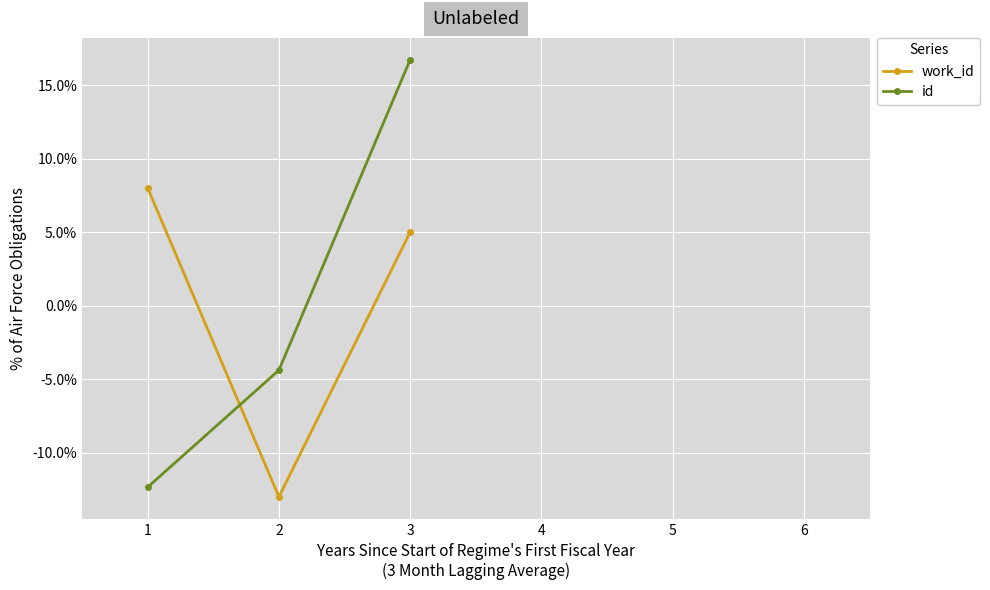

At which label does id reach its peak?

3